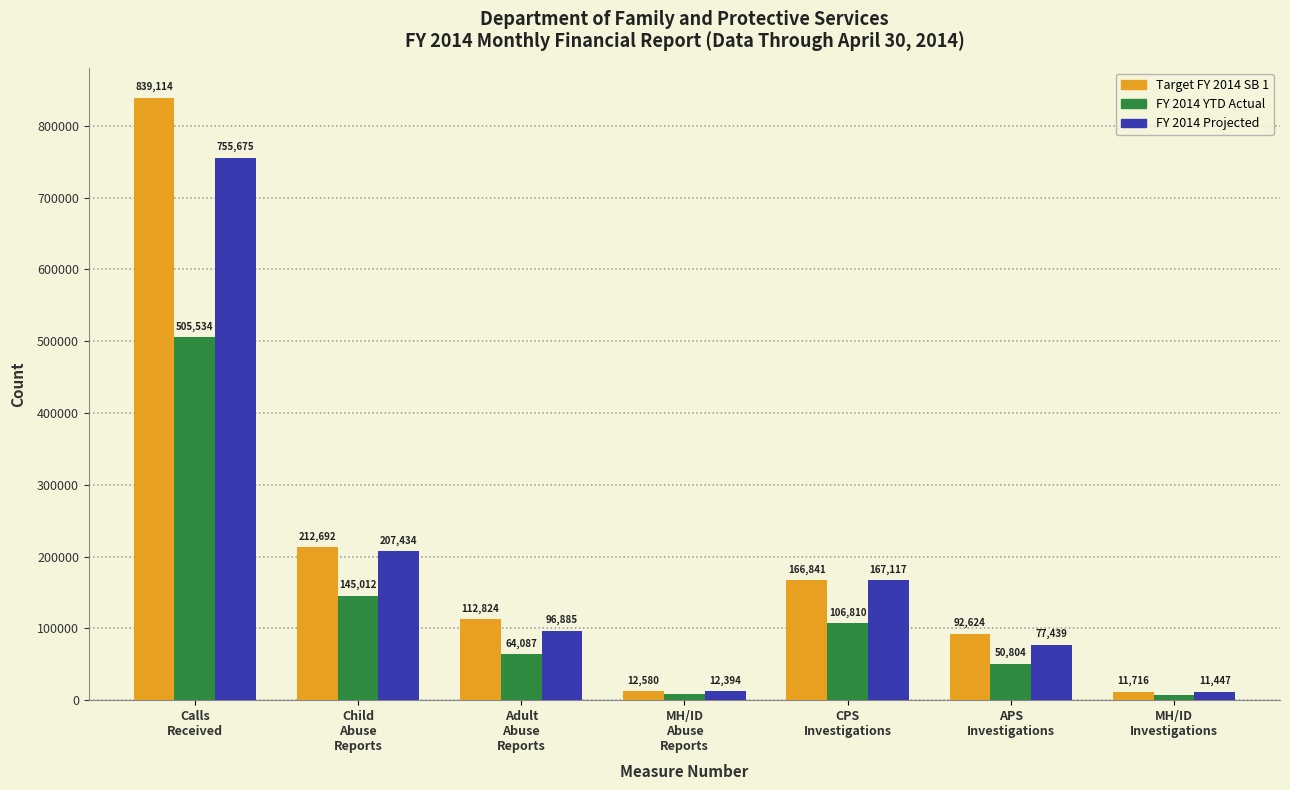

What is the label of the 2nd bar from the left?

Child
Abuse
Reports